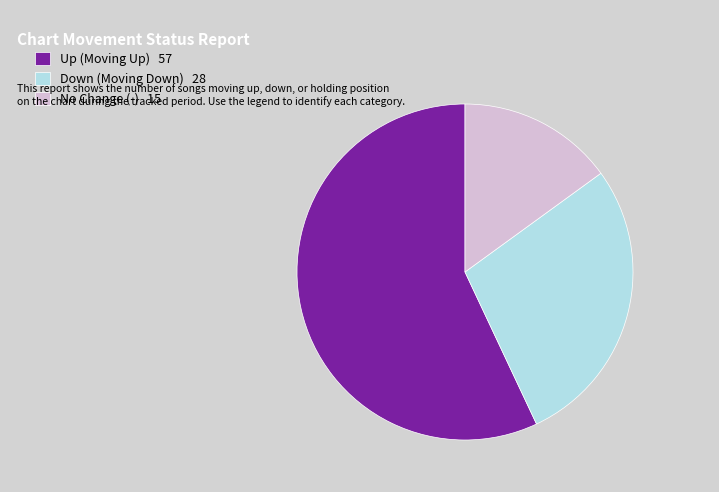

How many slices are in this pie chart?

3